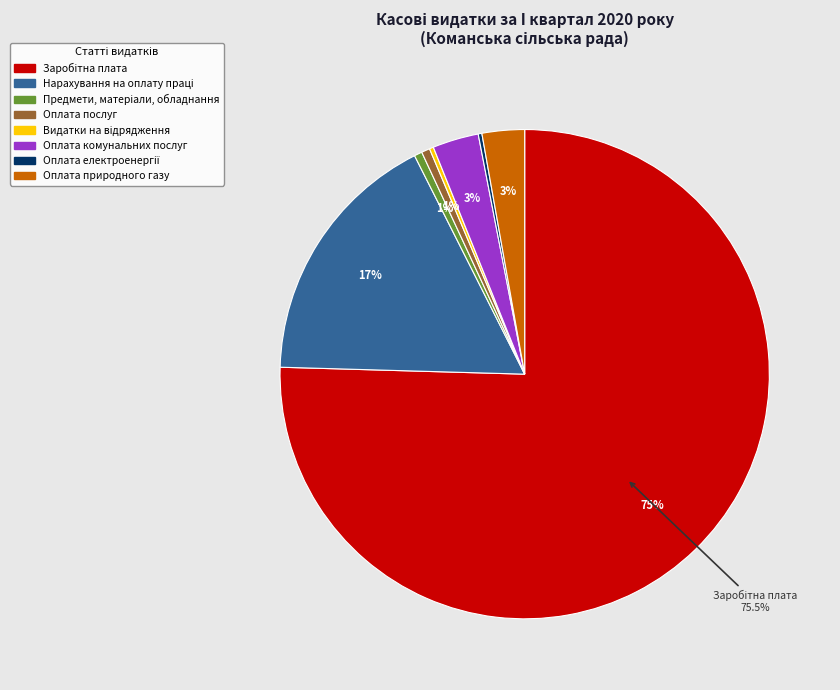

Does any single category account for the majority?

Yes